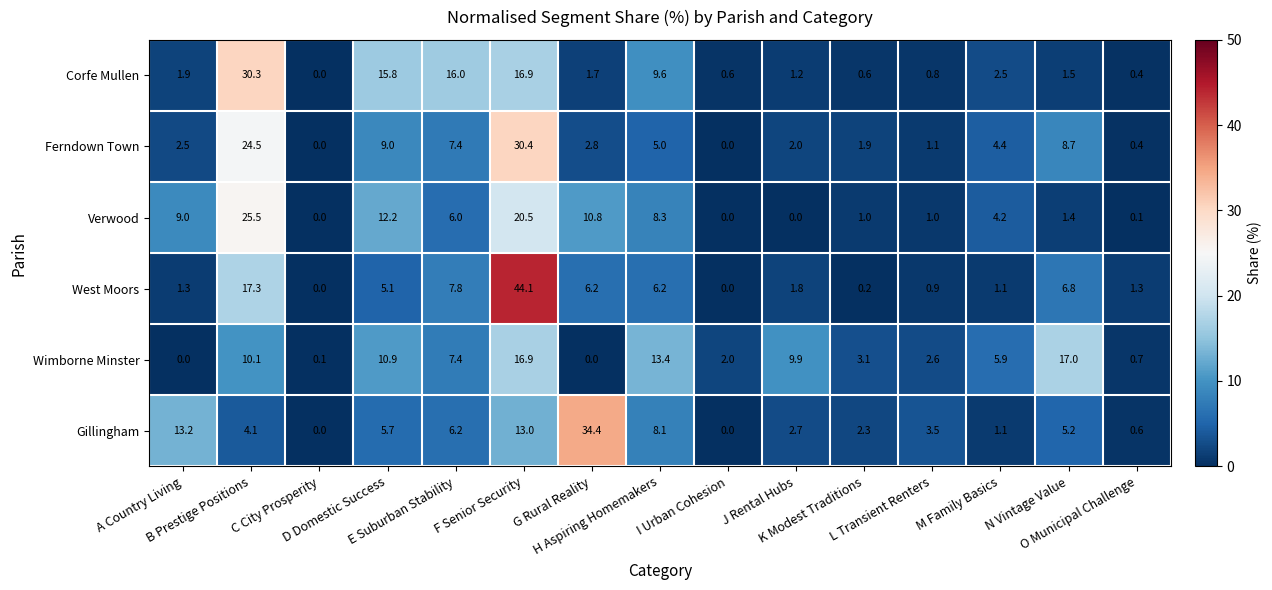

What is the maximum value for Corfe Mullen?

30.3